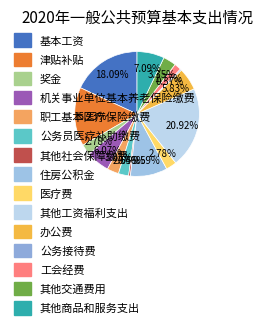

Rank the categories by value from lowest to highest.

公务接待费, 其他社会保障缴费, 工会经费, 公务员医疗补助缴费, 奖金, 医疗费, 职工基本医疗保险缴费, 其他交通费用, 办公费, 机关事业单位基本养老保险缴费, 其他商品和服务支出, 住房公积金, 津贴补贴, 基本工资, 其他工资福利支出